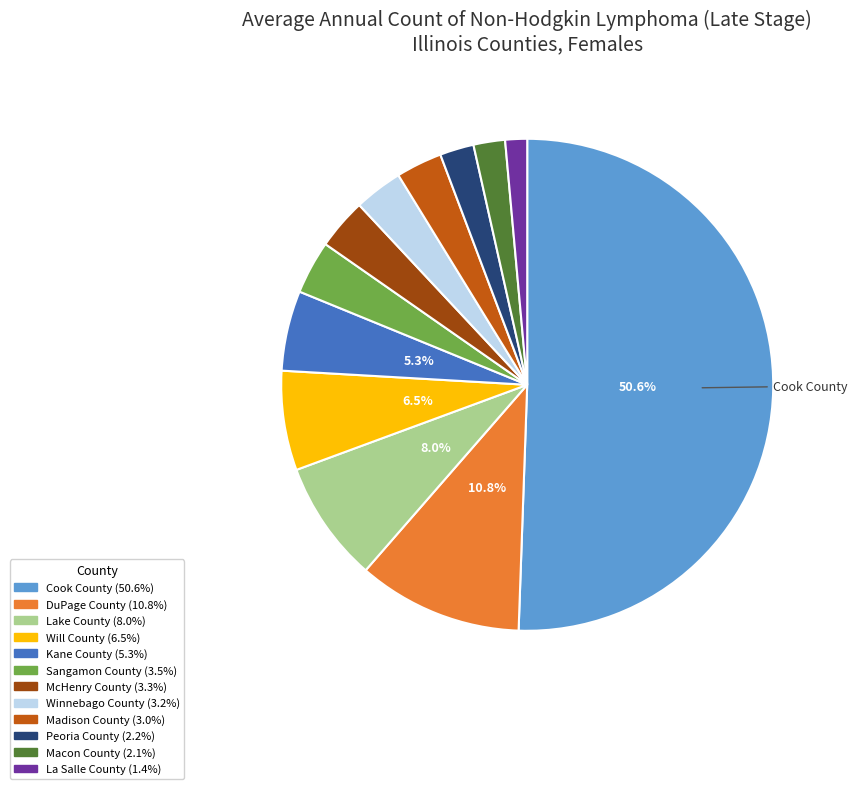

To the nearest percent, what is the combined percentage of Macon County and Sangamon County?

6%